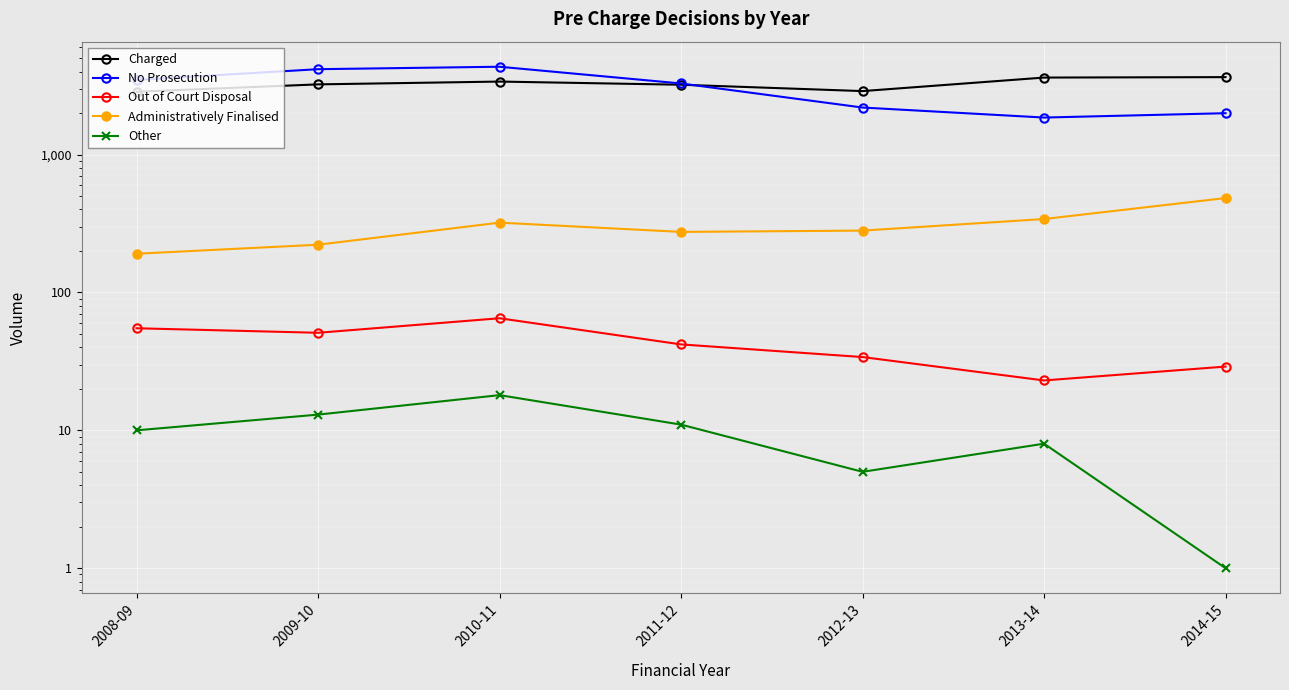

The No Prosecution series shows 868 at 2013-14. True or false?

False